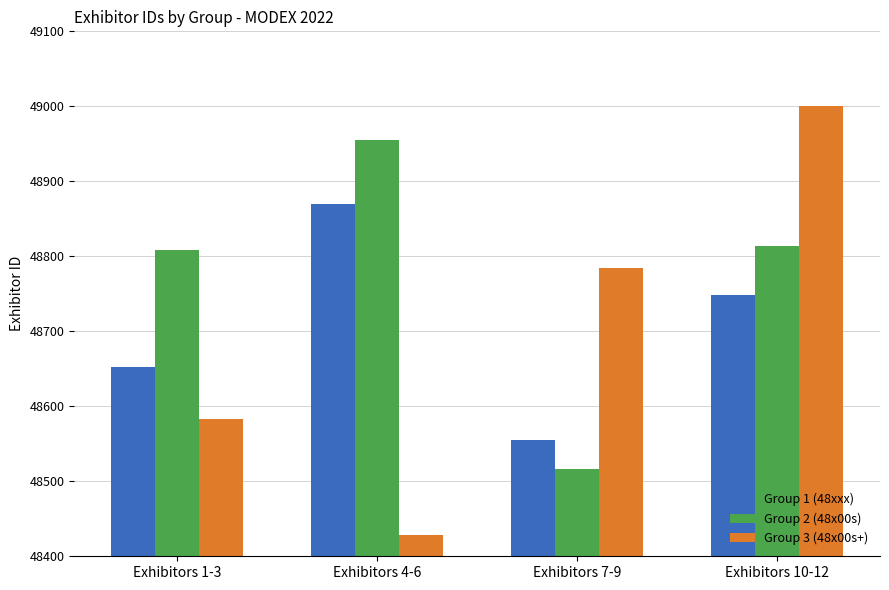

How many groups of bars are there?

4